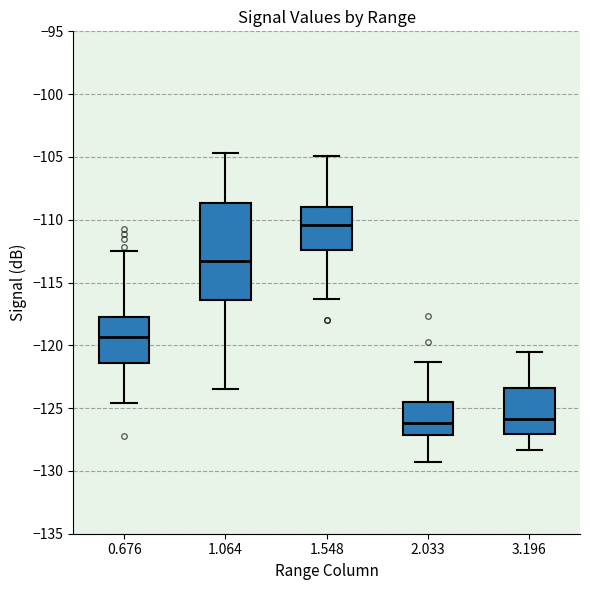

Comparing the boxes themselves (not the whiskers), which one is the tallest?

1.064